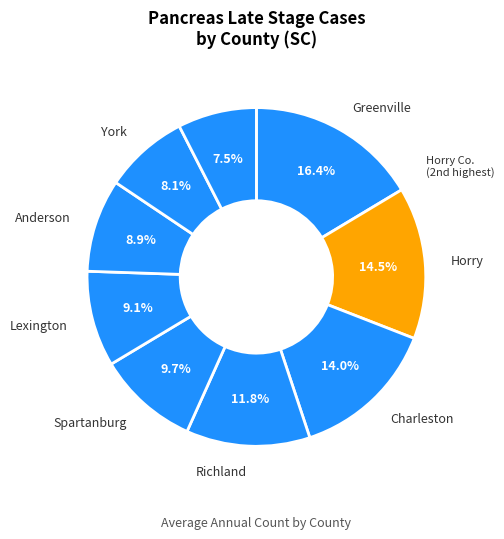

Does any single category account for the majority?

No